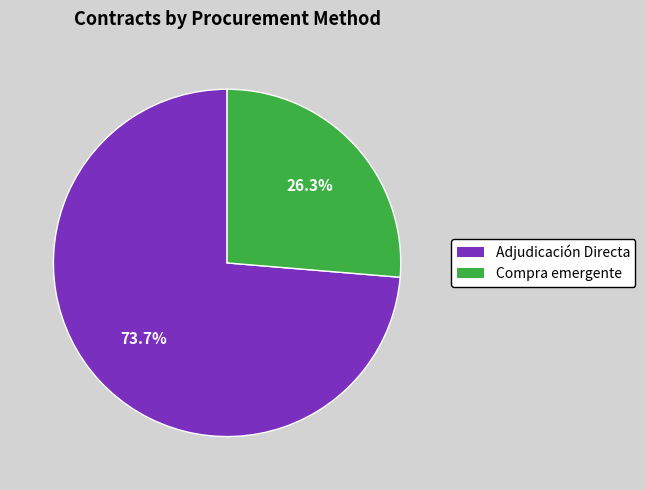

Is there any slice that represents more than half of the pie?

Yes